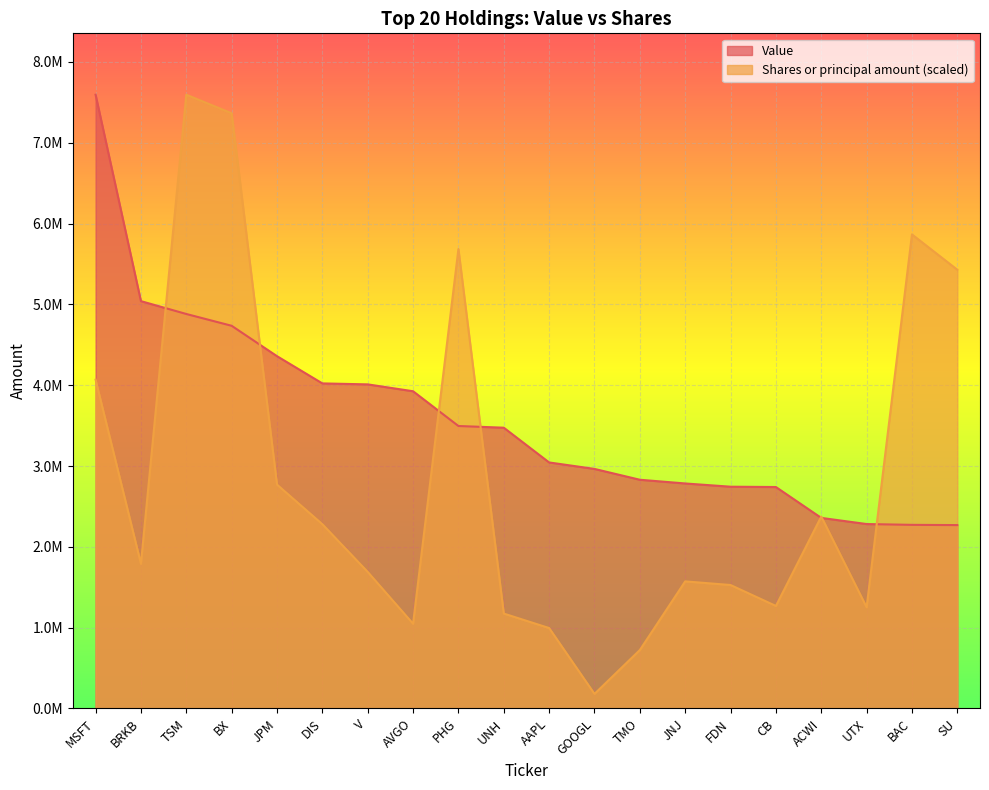

Which category has the highest value in the Shares or principal amount series?

TSM